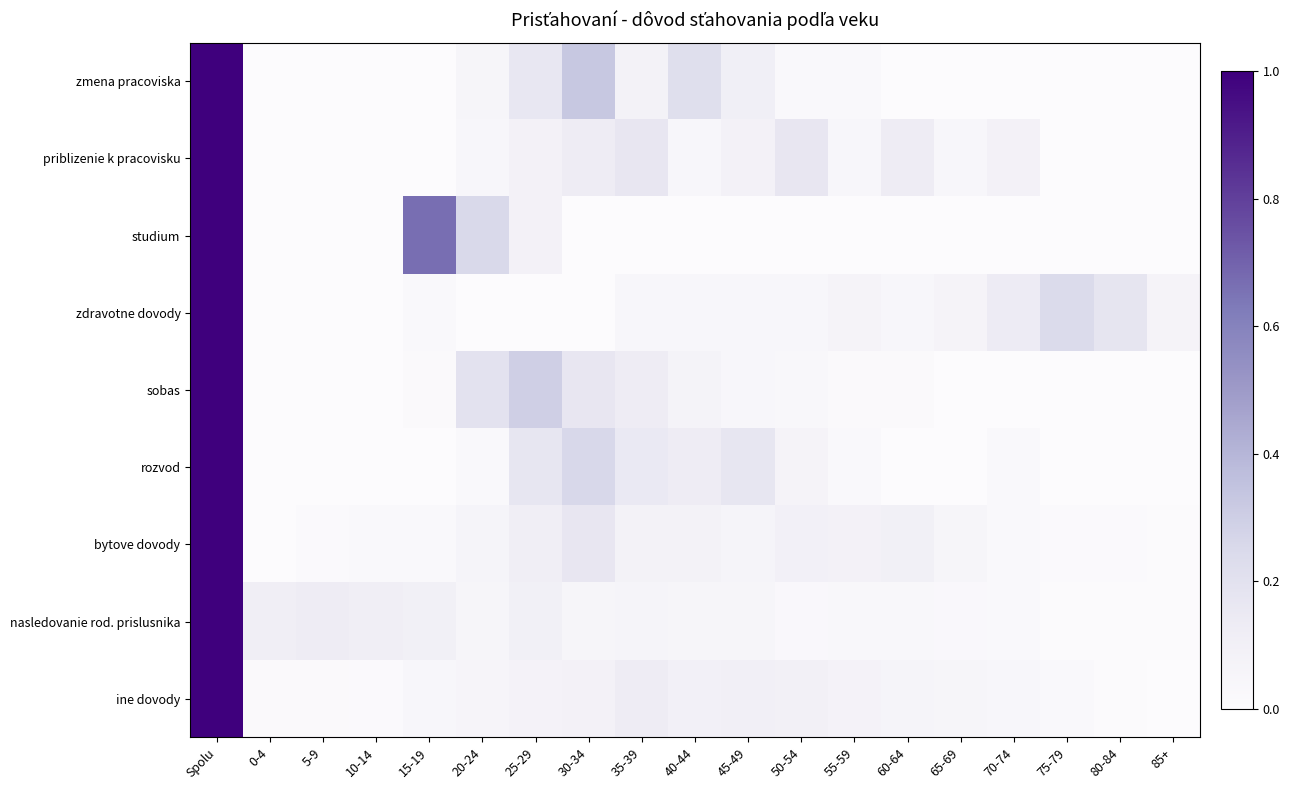

At which category does the chart reach its minimum across all series?

0-4